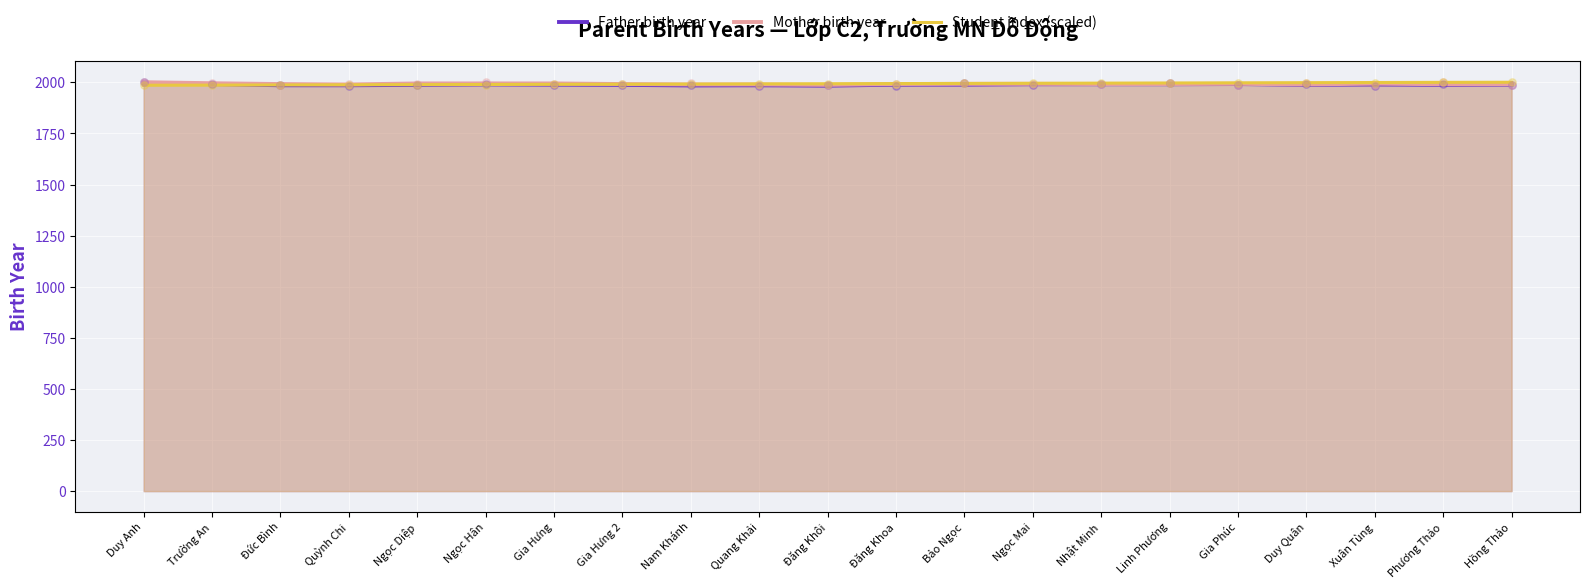

Which series contains the lowest Y value?

Father birth year